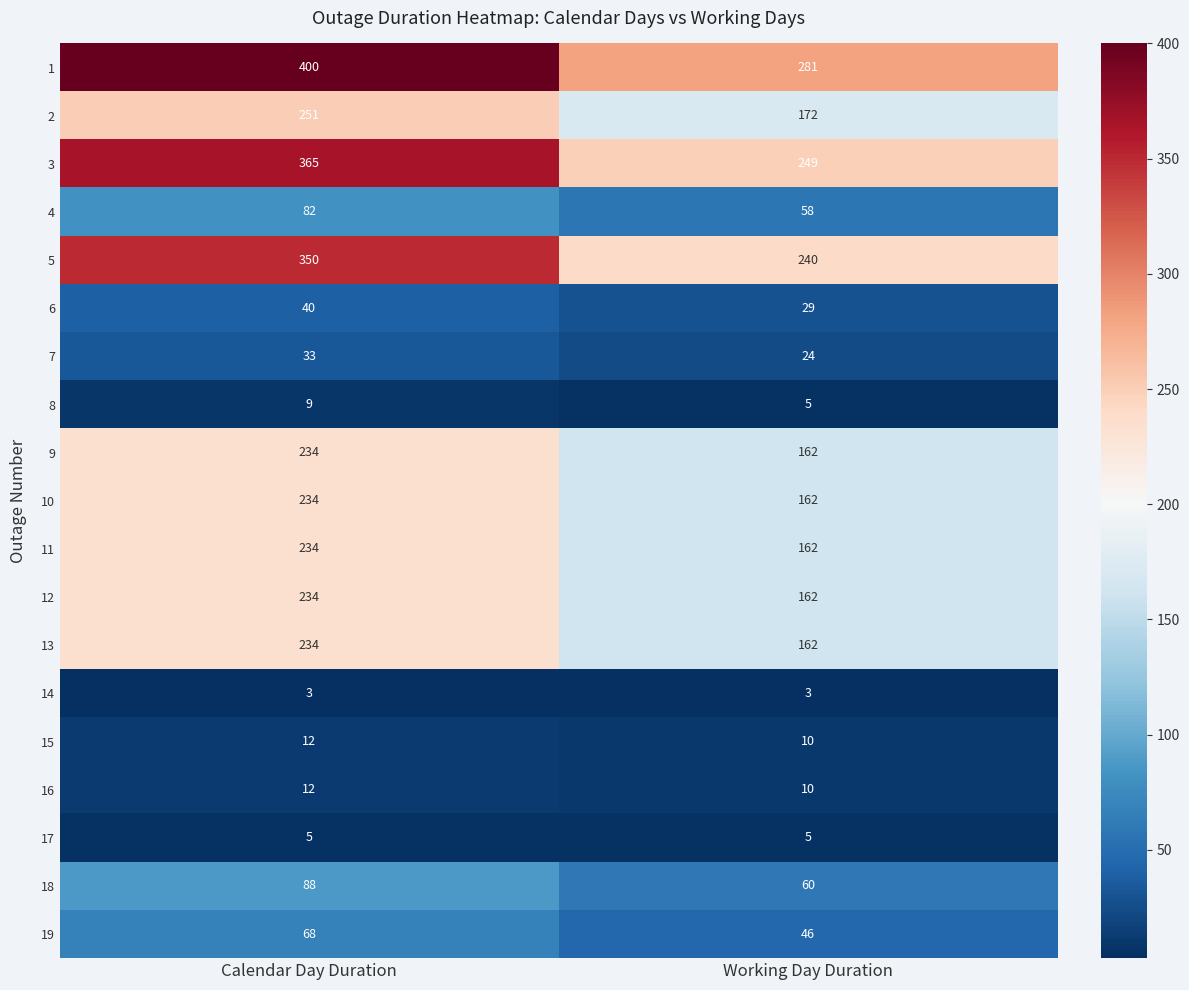

Is the value of 9 at Calendar Day Duration greater than the value of 4 at Working Day Duration?

Yes